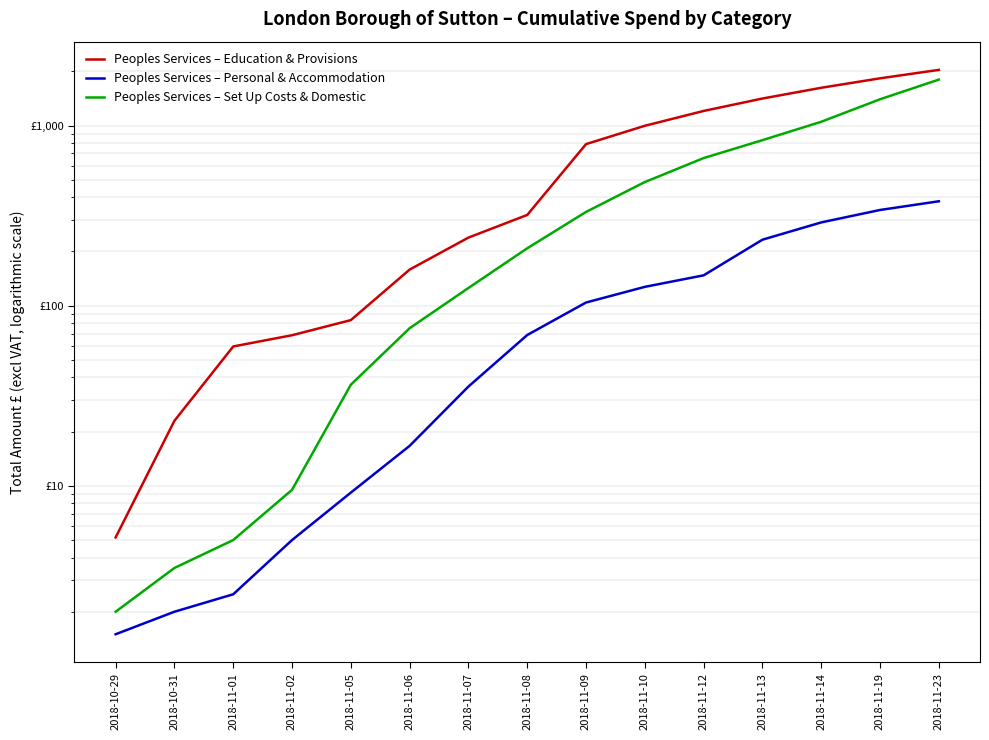

Does the chart have visible grid lines?

Yes